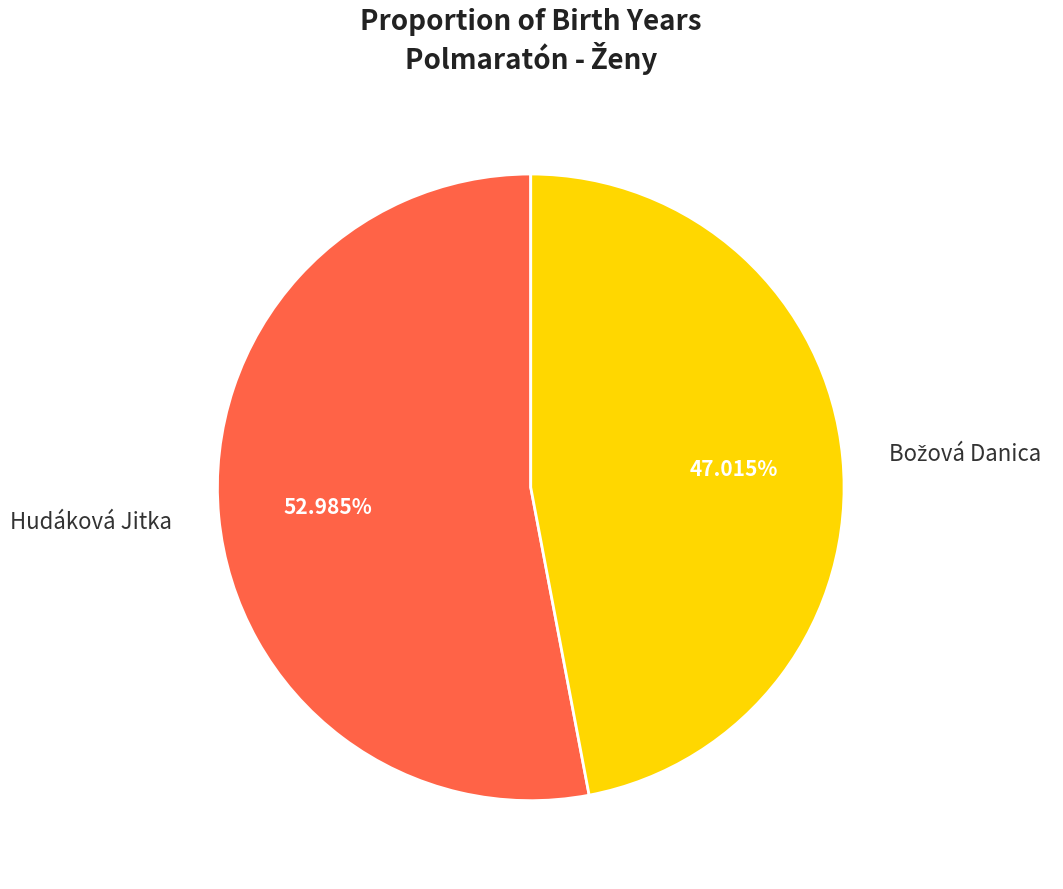

To the nearest percent, what is the average slice percentage?

50%